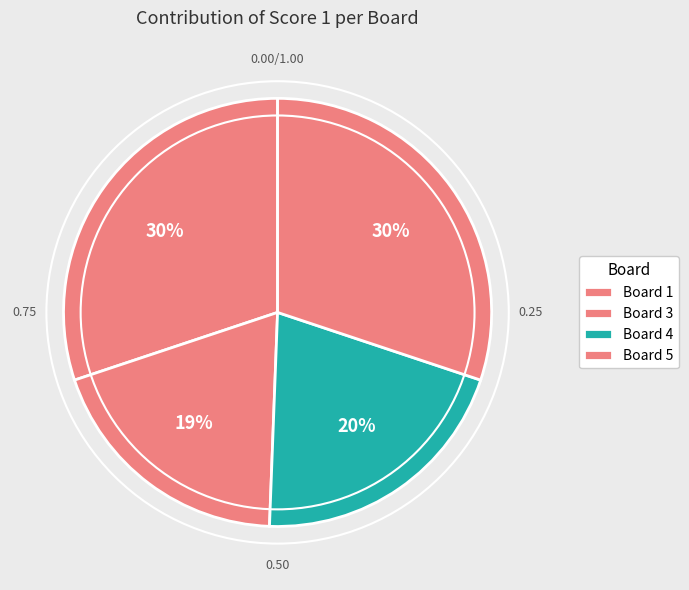

How many slices are in this pie chart?

4